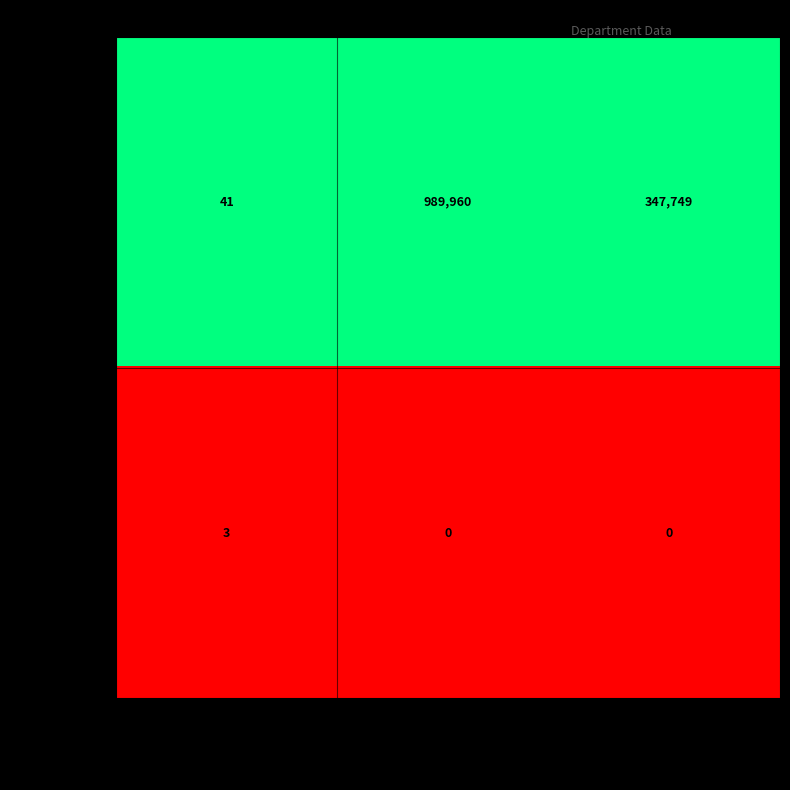

Which series has the largest total across all categories?

General